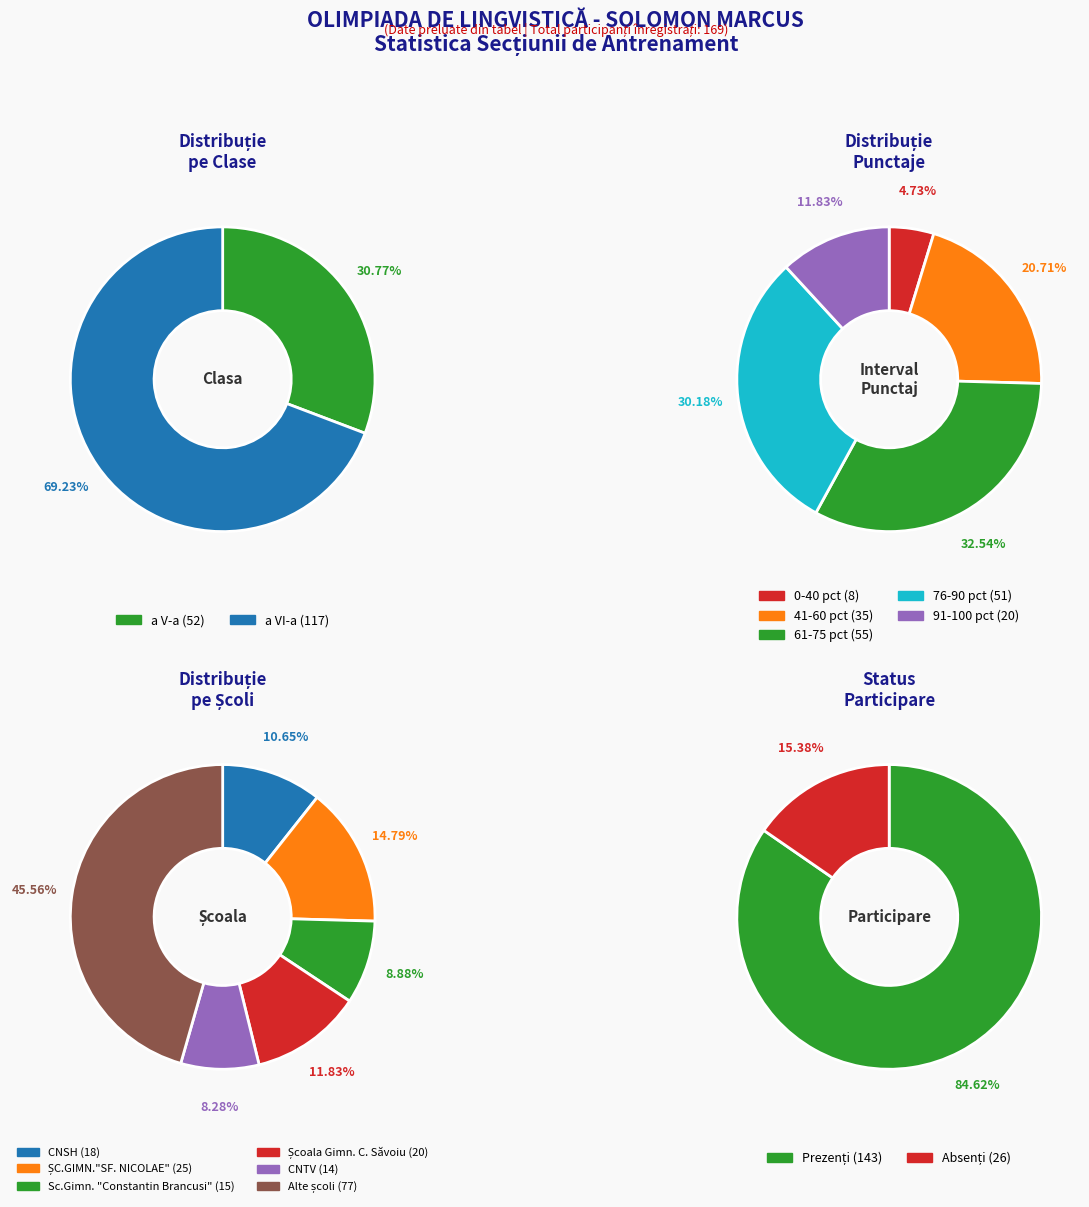

To the nearest percent, what is the combined percentage of a VI-a and a V-a?

100%